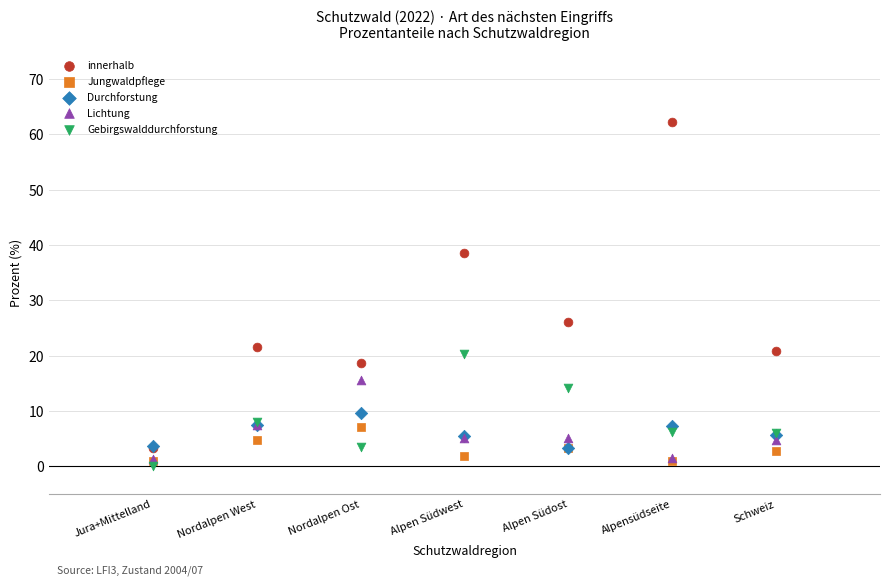

Across all series, what Y value is closest to 31?

26.1